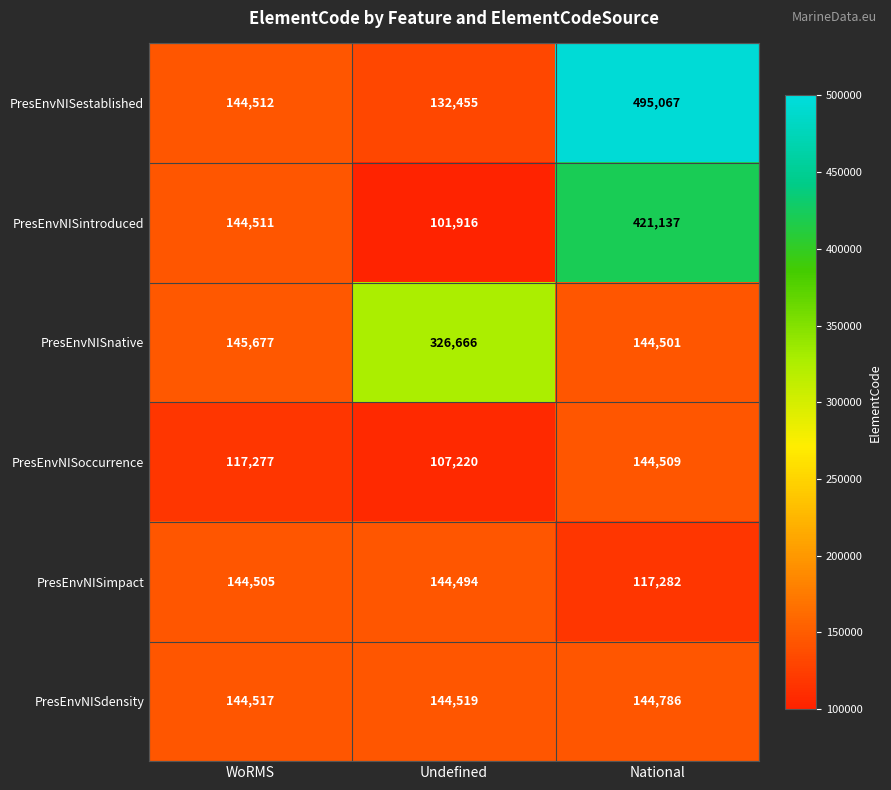

Is it true that PresEnvNISdensity equals 144786 at National?

True